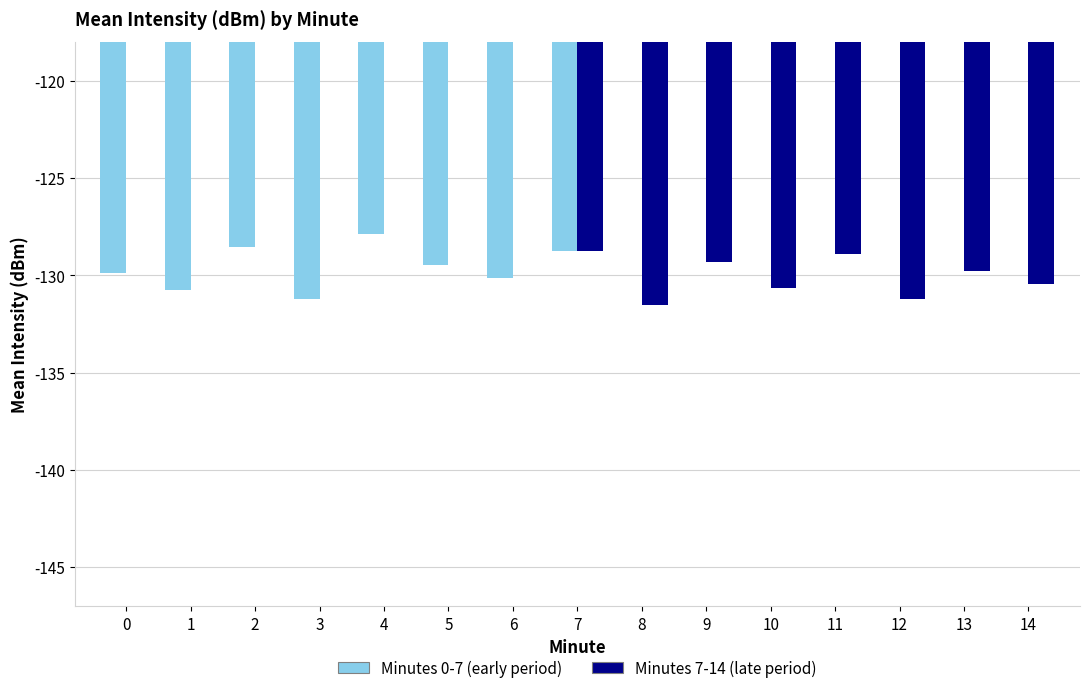

Which series has the largest total across all categories?

Minutes 0-7 (early period)